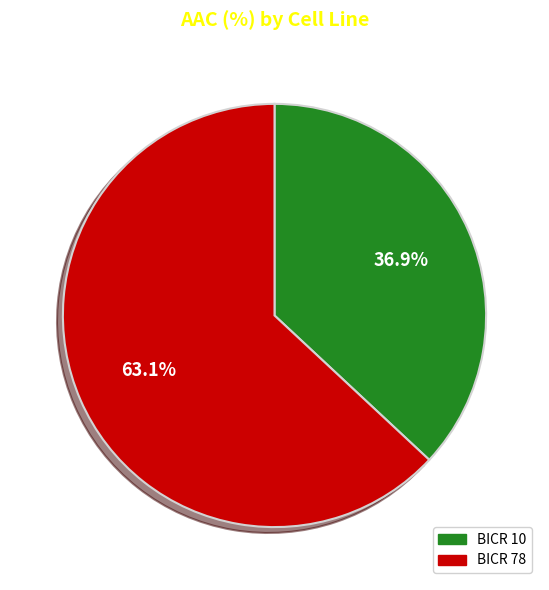

Is there any slice that represents more than half of the pie?

Yes